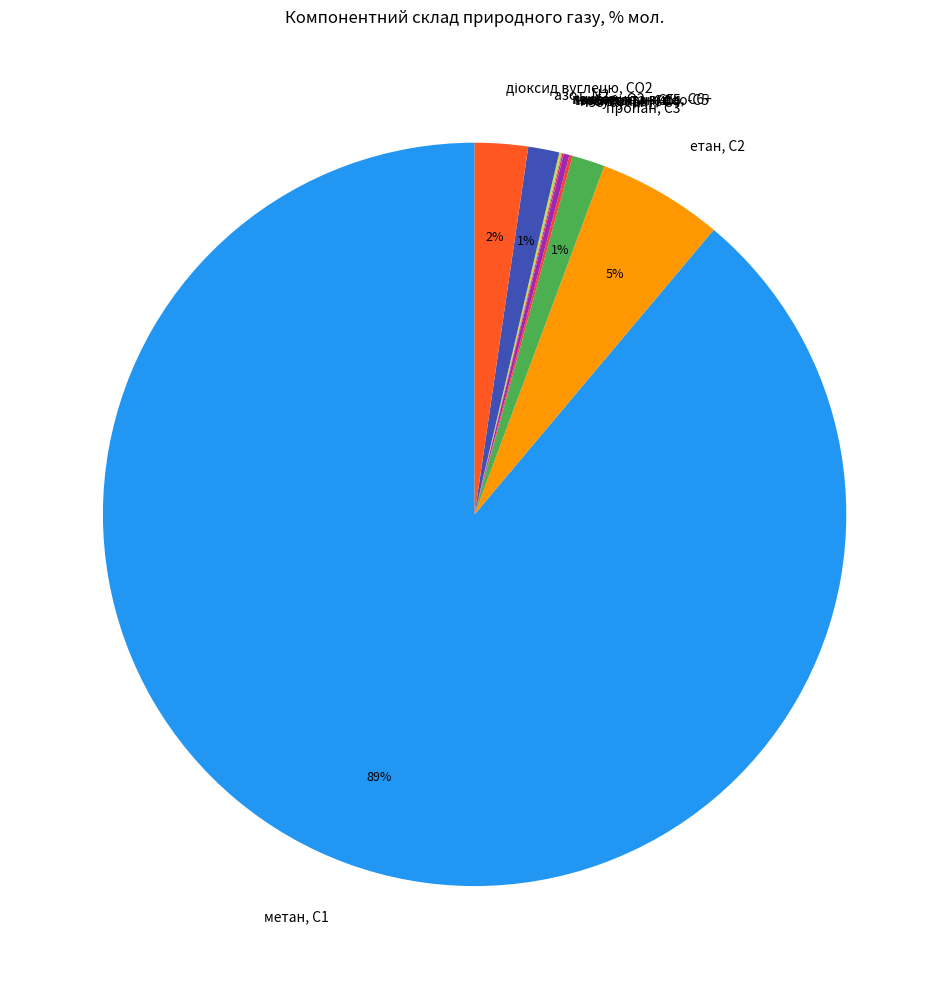

True or false: пропан, С3 accounts for 9% of the total.

False